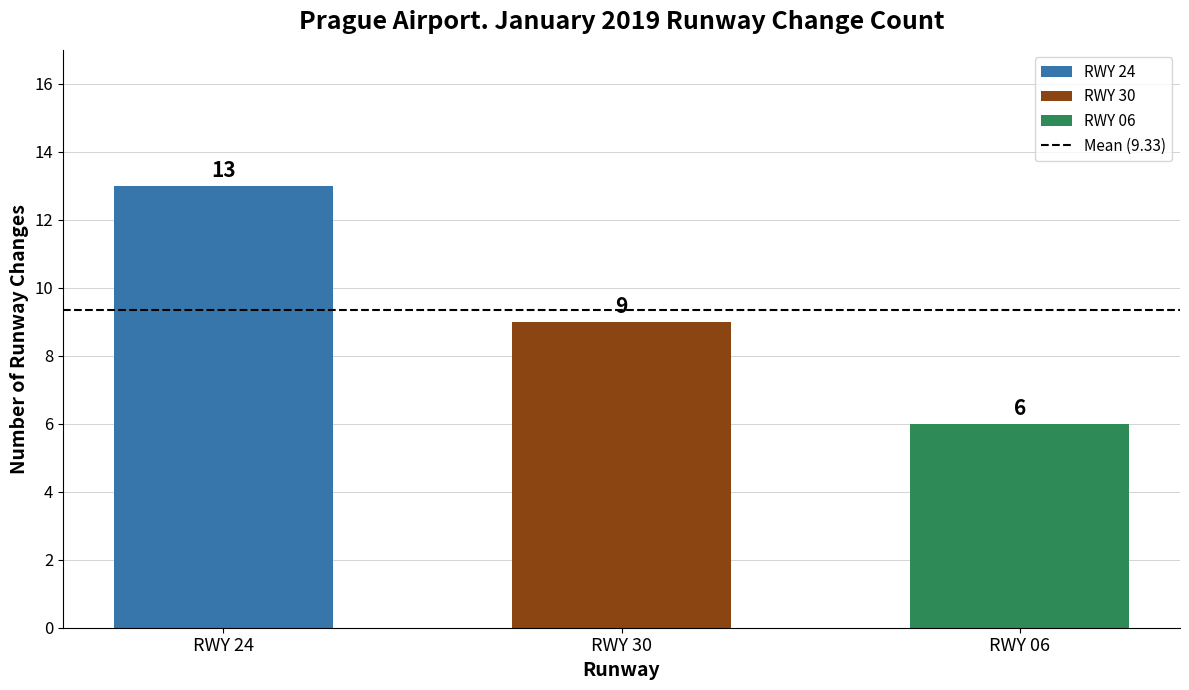

Which label corresponds to the largest value in the chart?

RWY 24